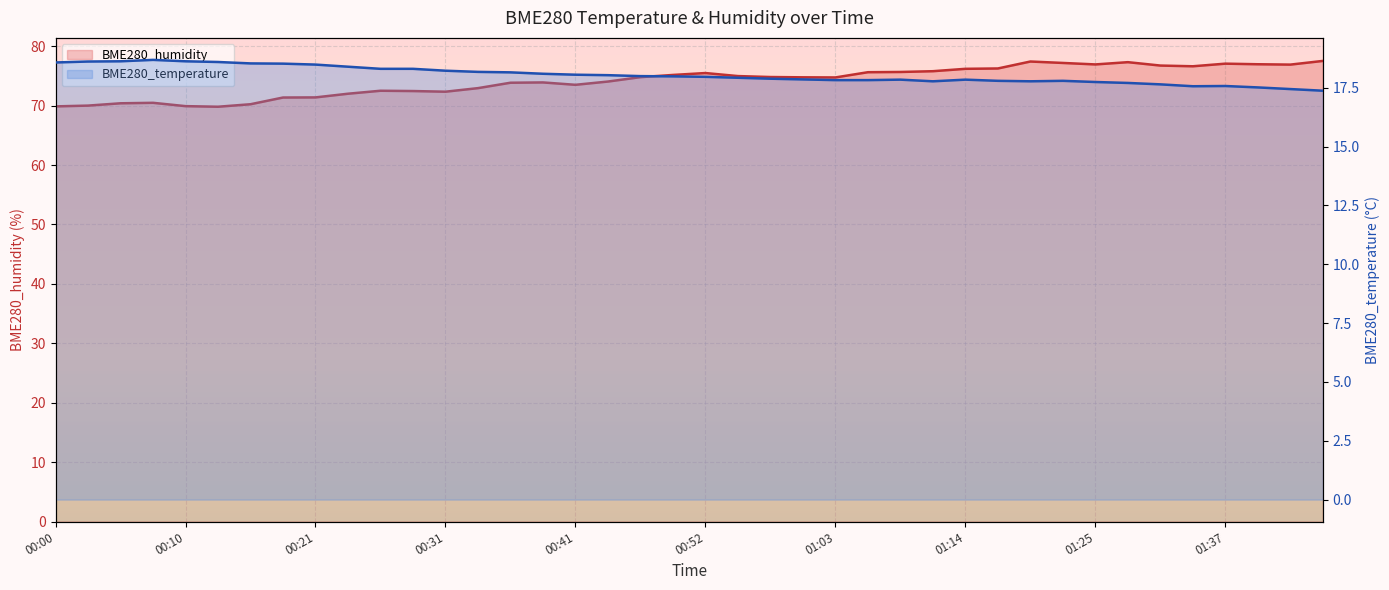

What is the label of the 13th point from the left?

00:31